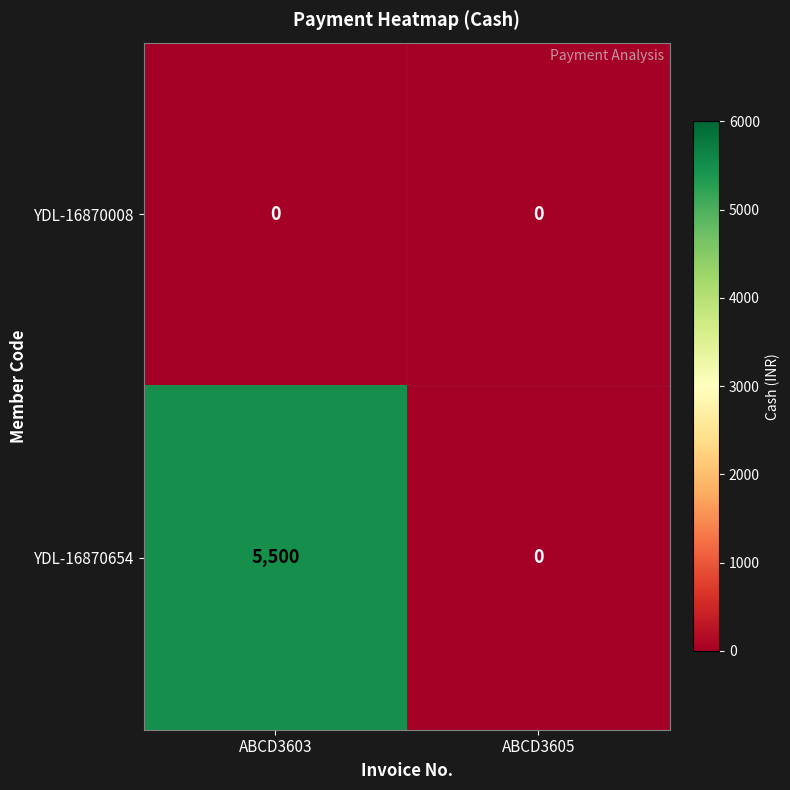

Which series changed the most between ABCD3603 and ABCD3605?

YDL-16870654